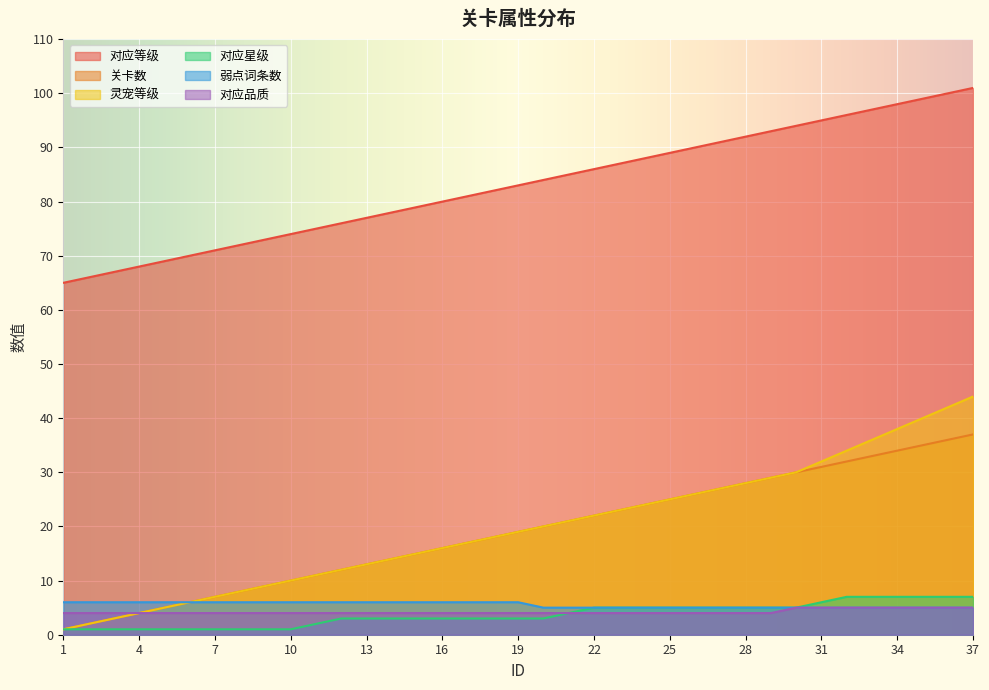

How many 对应星级 values are between 1 and 5?

30